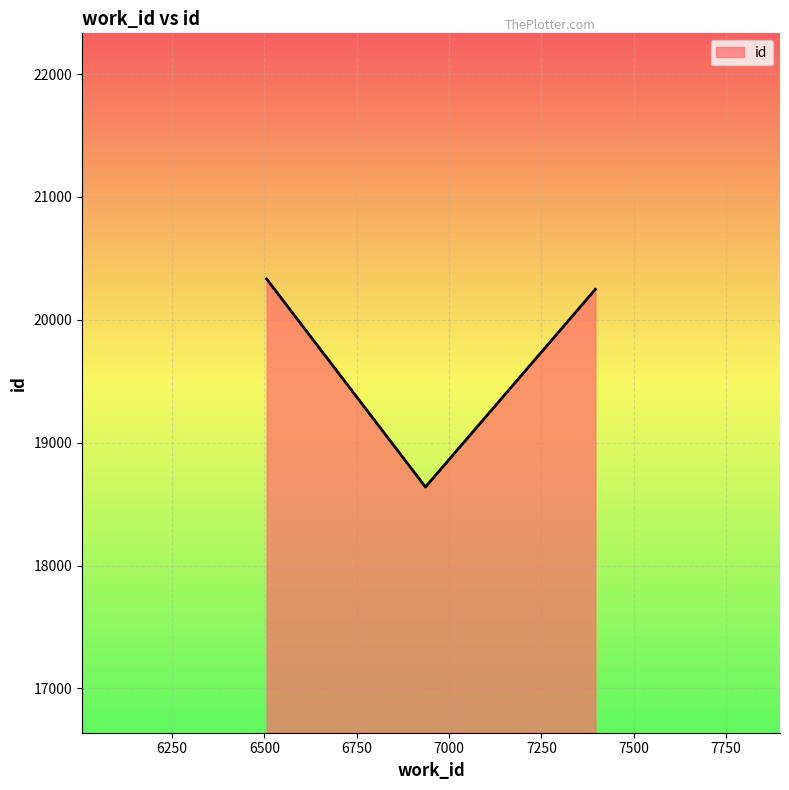

What is the average value?

19740